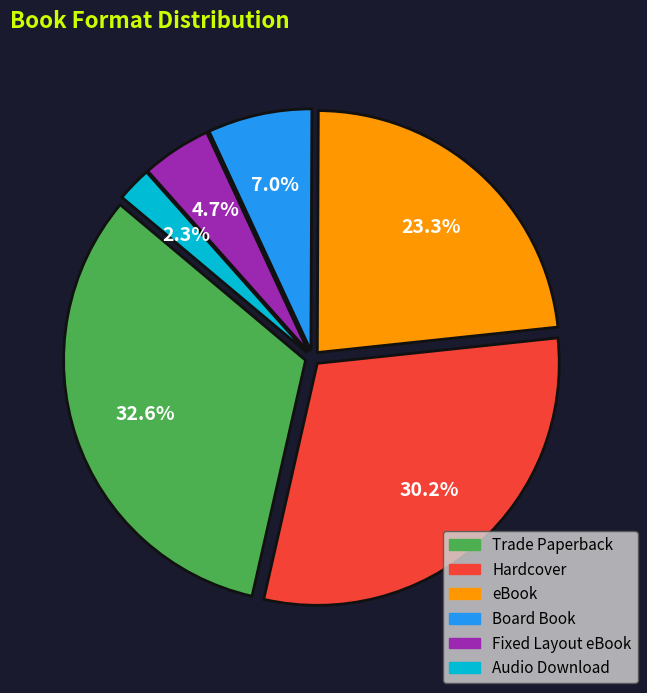

To the nearest percent, what percentage of the pie is Trade Paperback?

33%